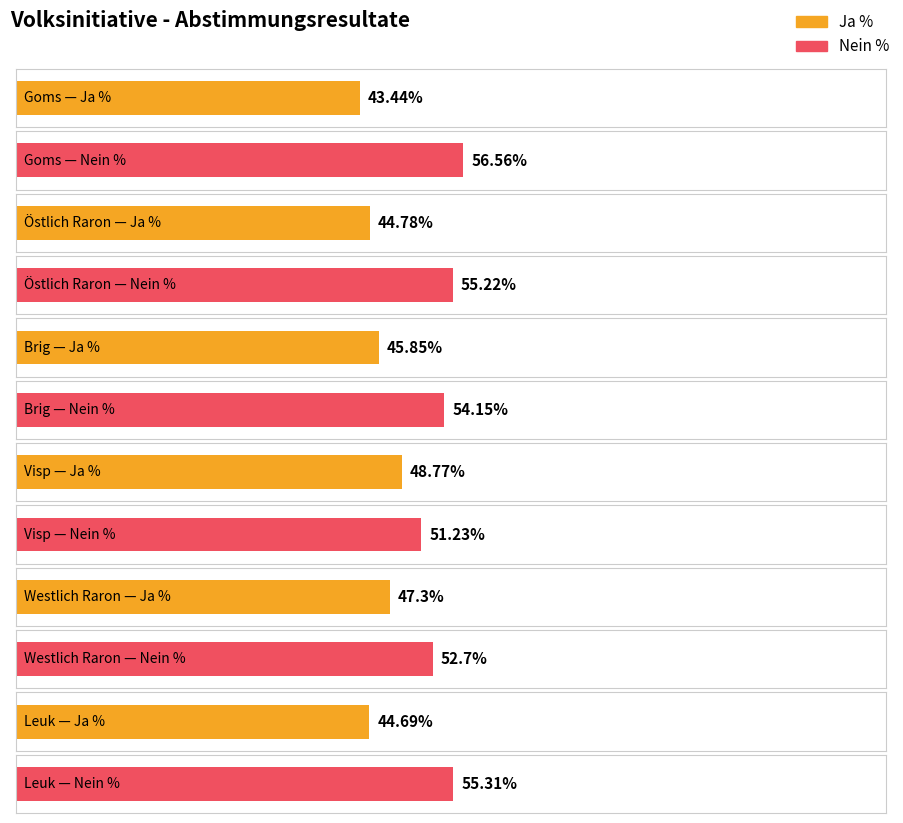

What is the difference between the maximum and minimum values in the Ja % series?

5.3